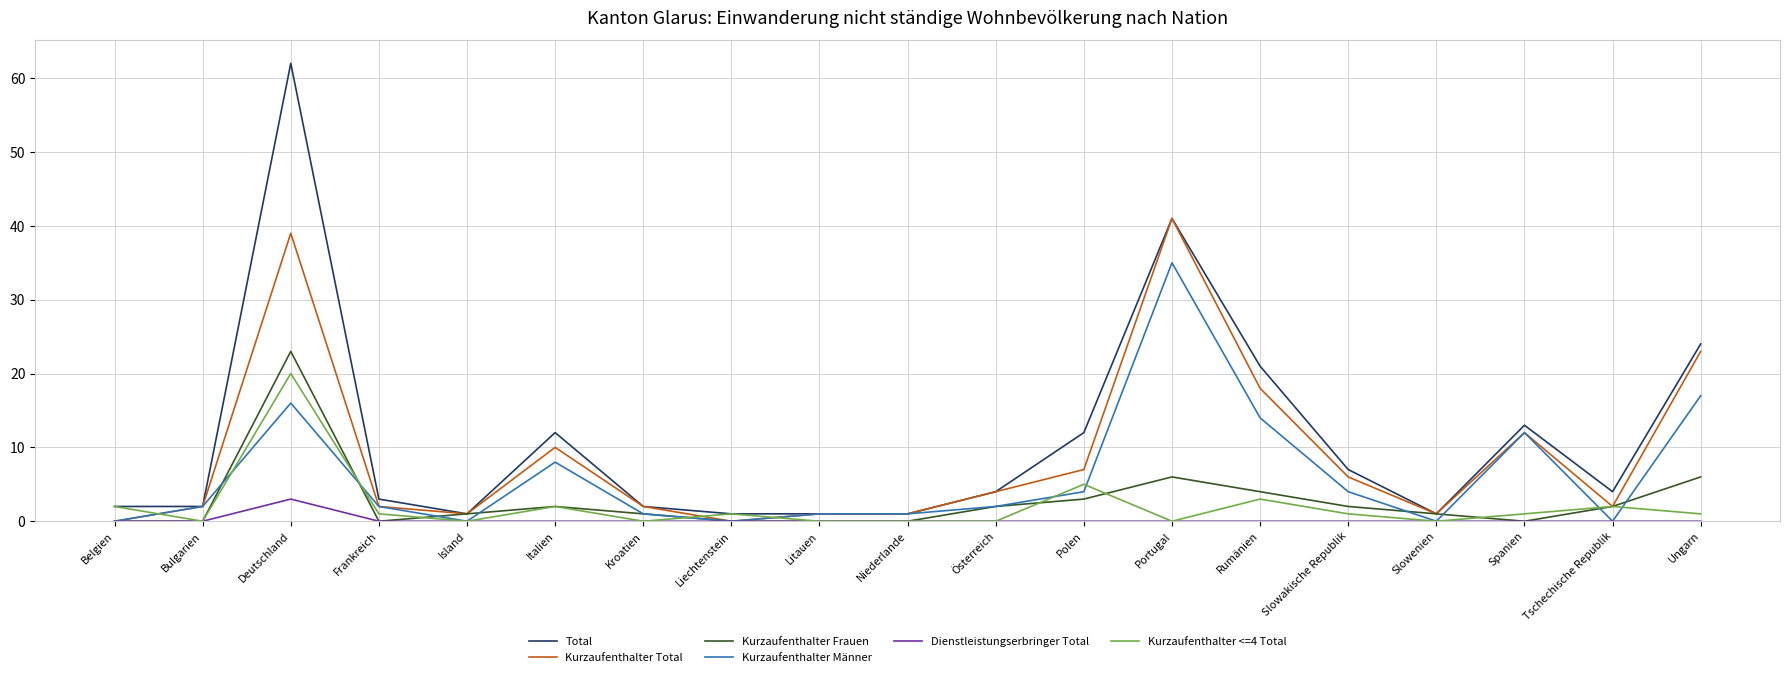

Count the number of data series in this chart.

6